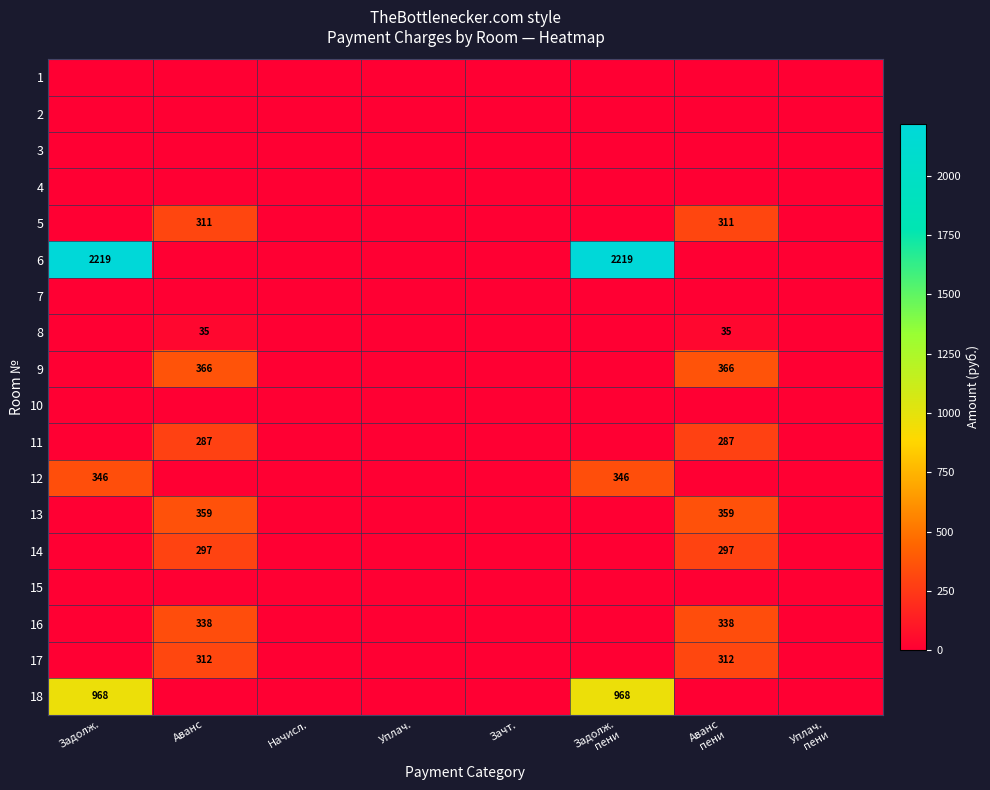

What is the difference between the highest and lowest values at Задолж.?

2219.3